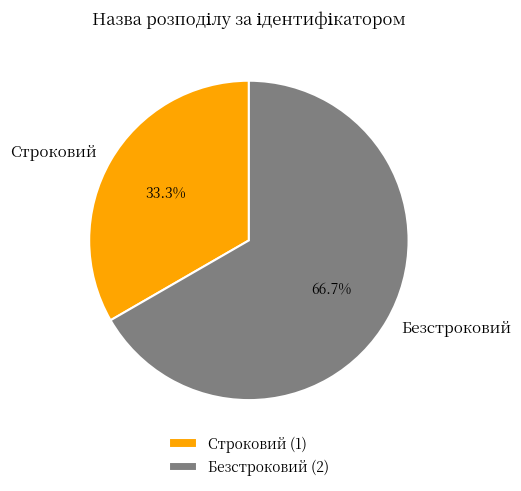

Count the number of slices in the pie.

2